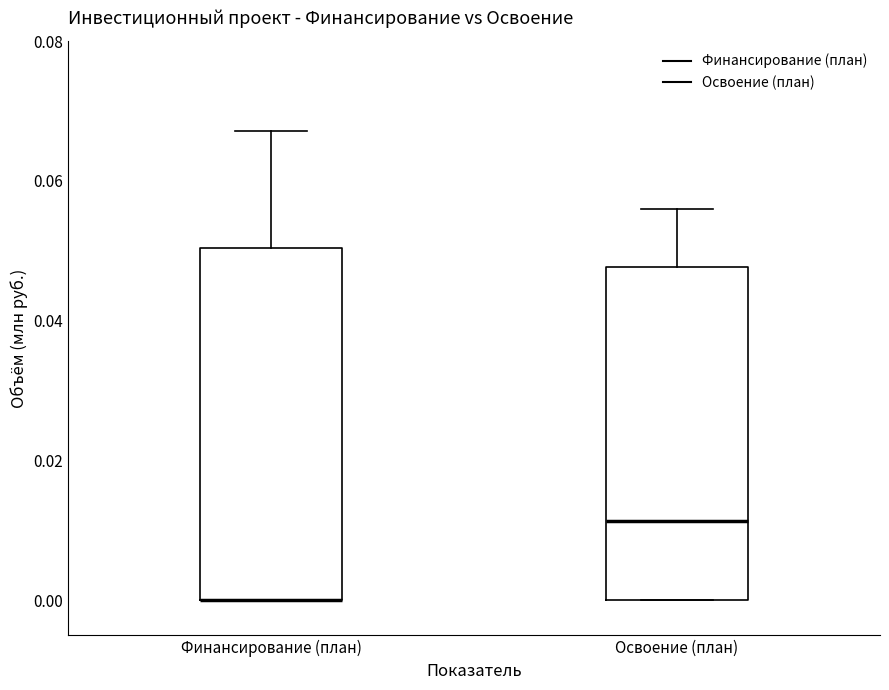

Reading left to right, transcribe this box plot: for each box, give where its median line is, the range the box spans, and where its two whiskers end, as read against the y-axis. The values are not printed on the chart, so give them approximately, as read against the axis.

Финансирование (план): median 0.000 (drawn on the box's lower edge), box 0.000 to 0.050, whiskers 0.000 to 0.068
Освоение (план): median 0.012, box 0.000 to 0.048, whiskers 0.000 to 0.056